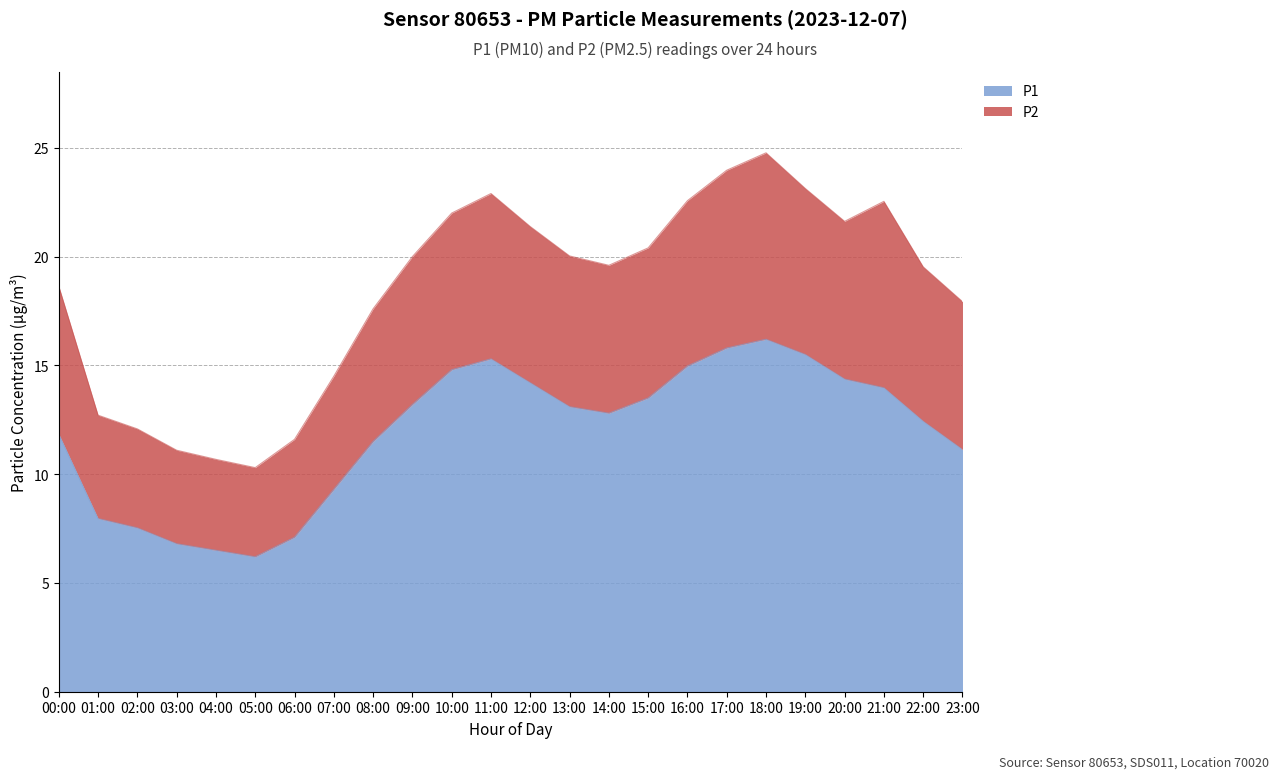

True or false: P2 and P1 intersect in this chart.

False